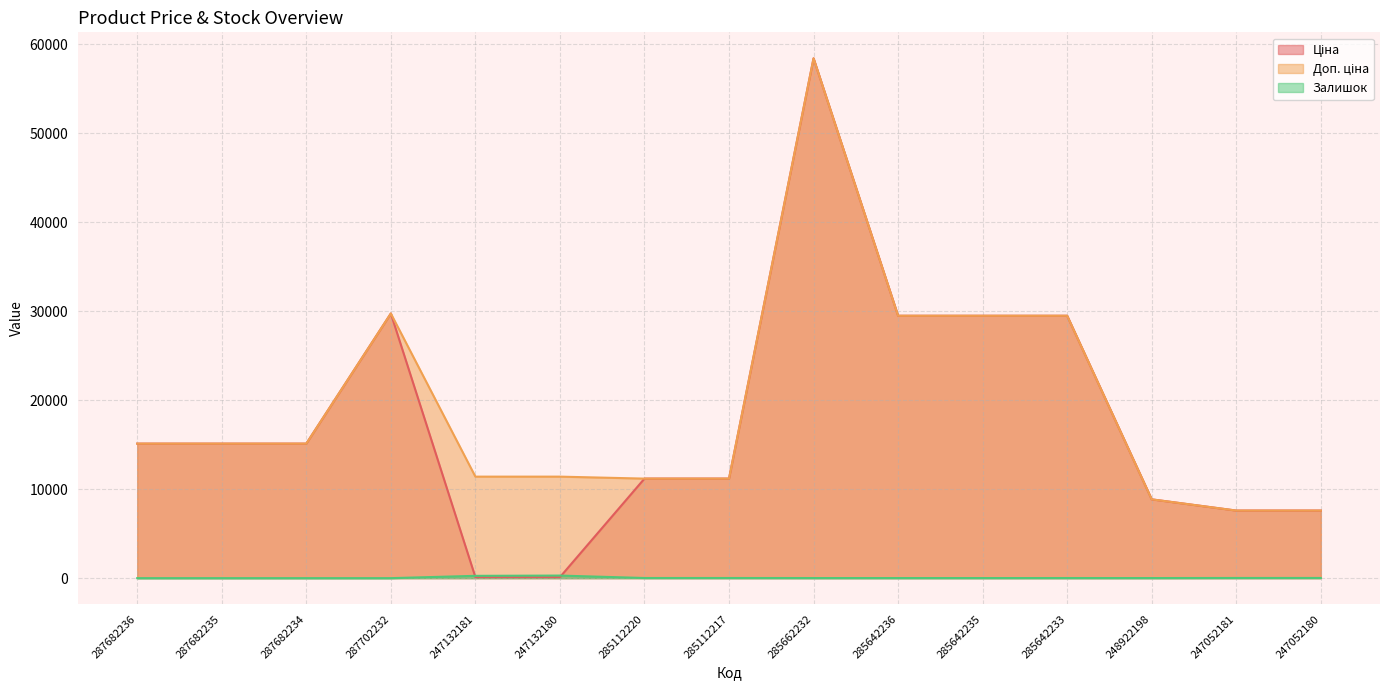

Does the chart display data point markers on the line(s)?

No